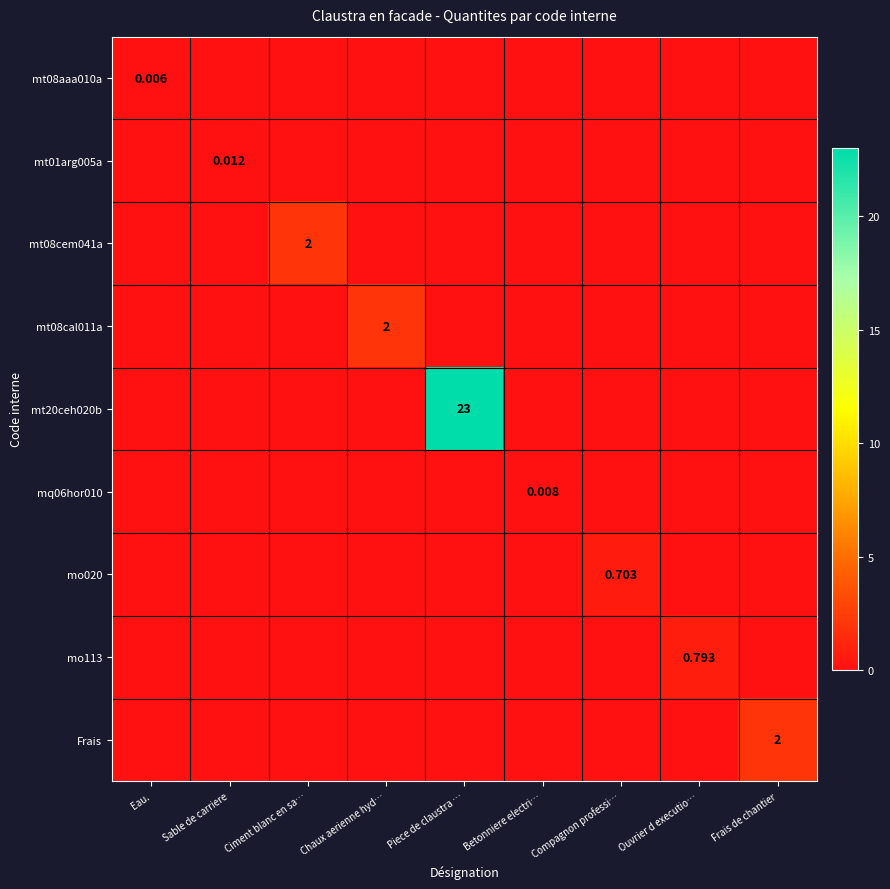

Which label corresponds to the largest value in the chart?

Piece de claustra …